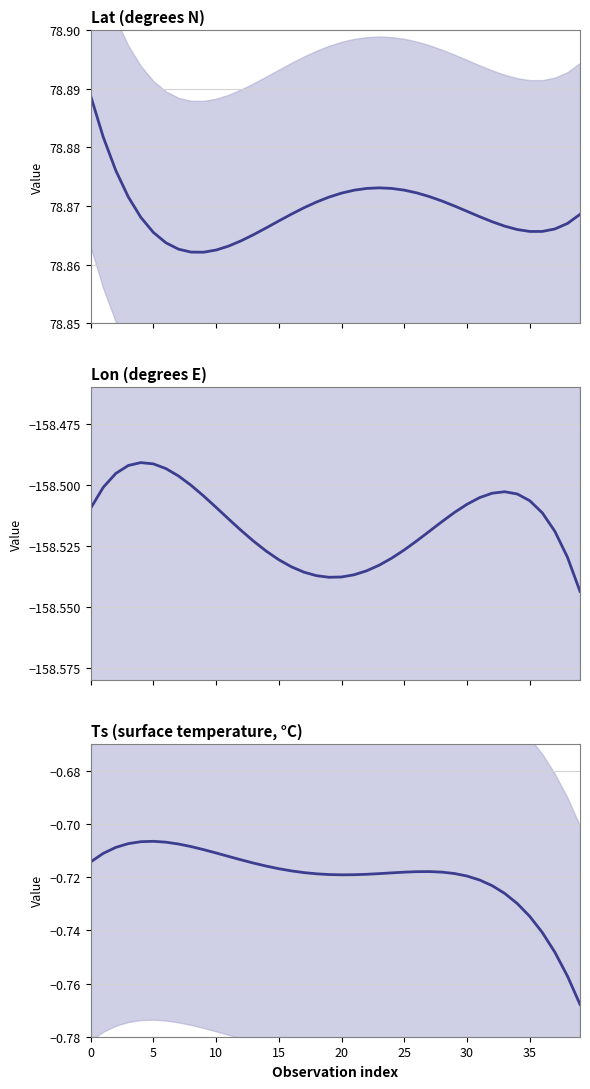

What value does the Lon series have at 20?

-158.5